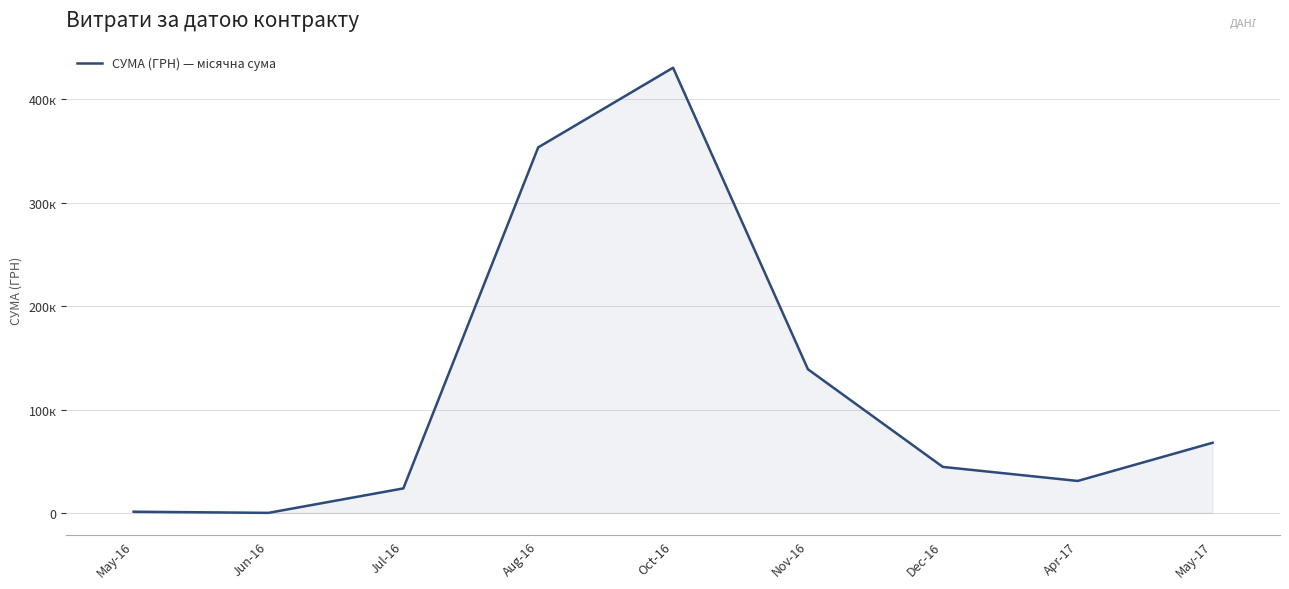

Is this an area chart (filled region under the line)?

Yes